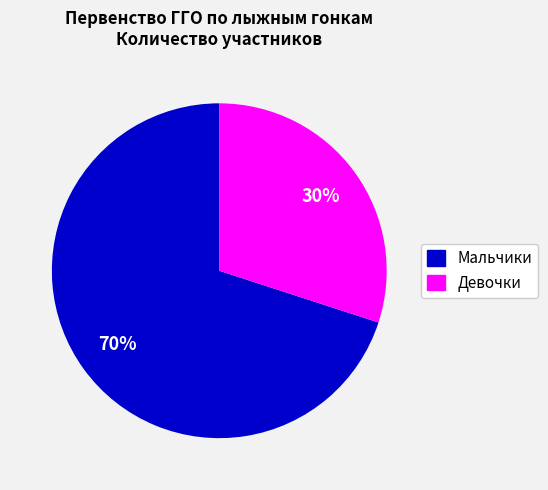

How many slices are in this pie chart?

2